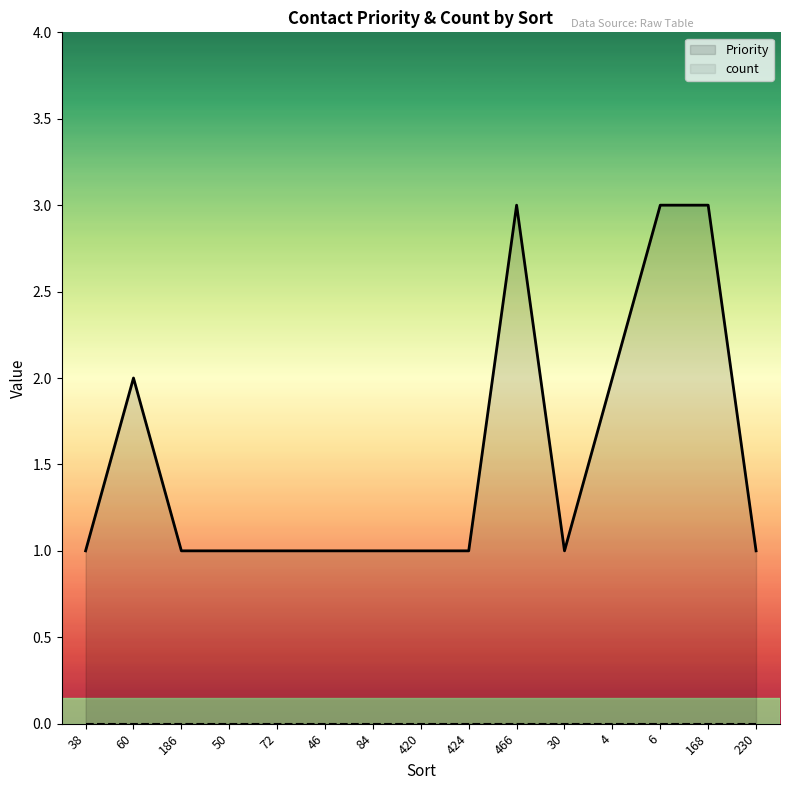

How many data points does each series have?

15